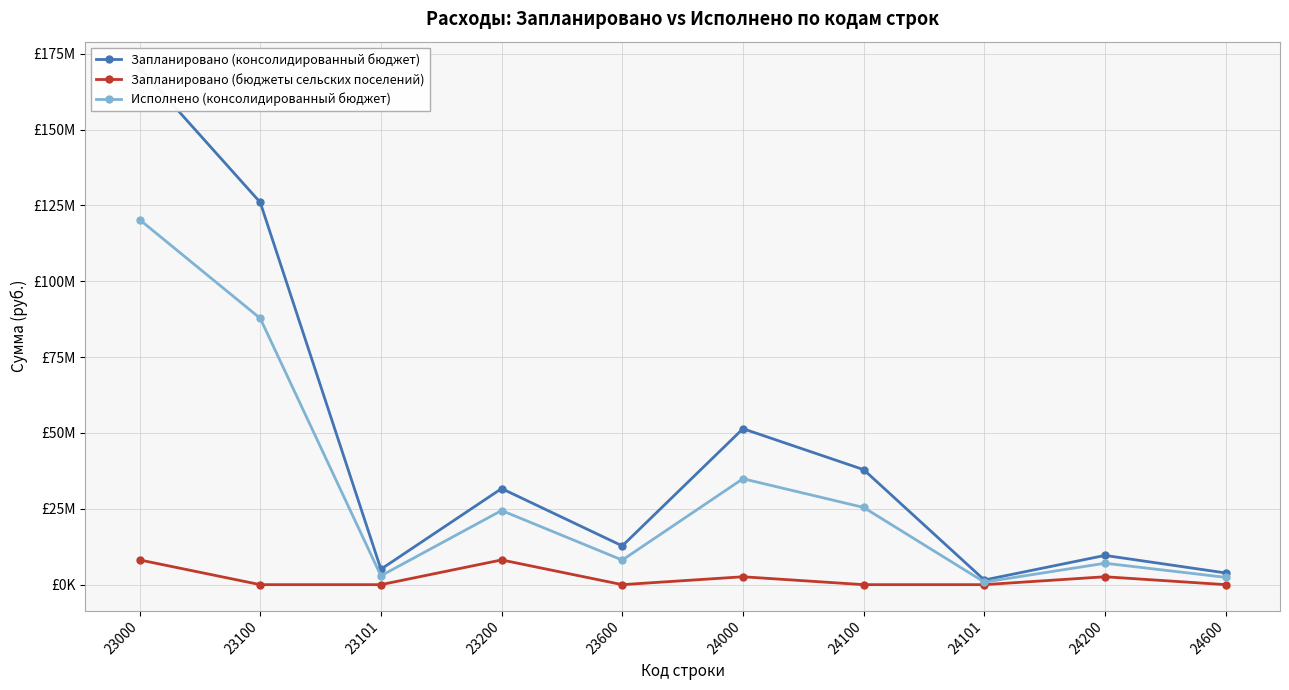

What is the value of the Запланировано (бюджеты сельских поселений) point at the 4th from the left?

8151935.2